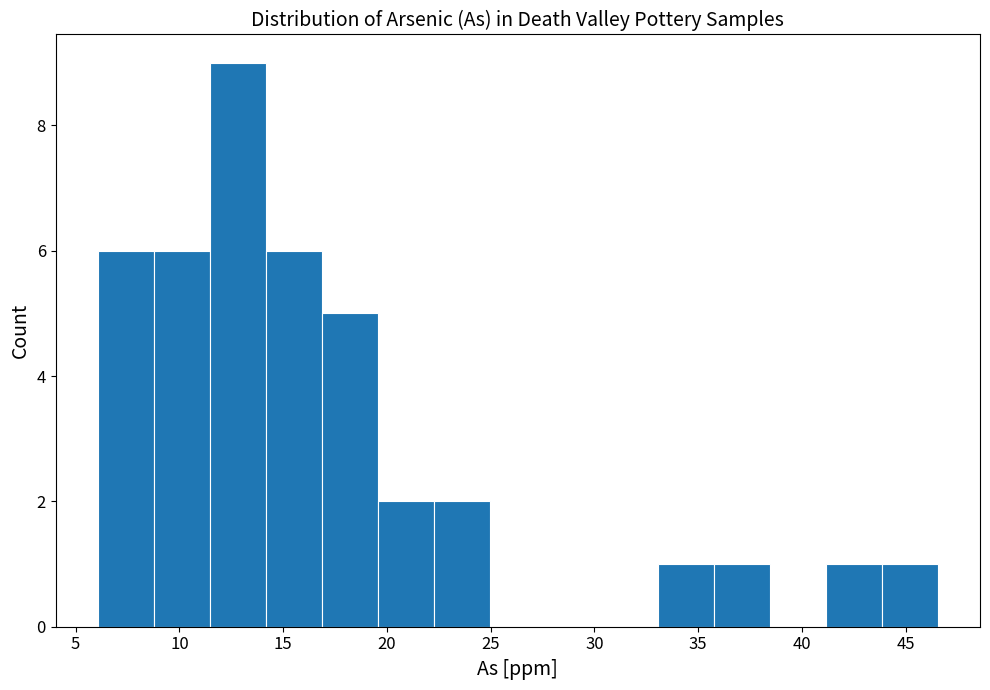

Reading left to right, transcribe this chart: for each bar, give the range it covers on the x-axis and its height. Neither the bar edges nor the heights are printed on the chart, so give them approximately, as read against the axes.

6.0 to 9.0: 6
9.0 to 11.5: 6
11.5 to 14.0: 9
14.0 to 17.0: 6
17.0 to 19.5: 5
19.5 to 22.5: 2
22.5 to 25.0: 2
25.0 to 27.5: 0
27.5 to 30.5: 0
30.5 to 33.0: 0
33.0 to 36.0: 1
36.0 to 38.5: 1
38.5 to 41.0: 0
41.0 to 44.0: 1
44.0 to 46.5: 1